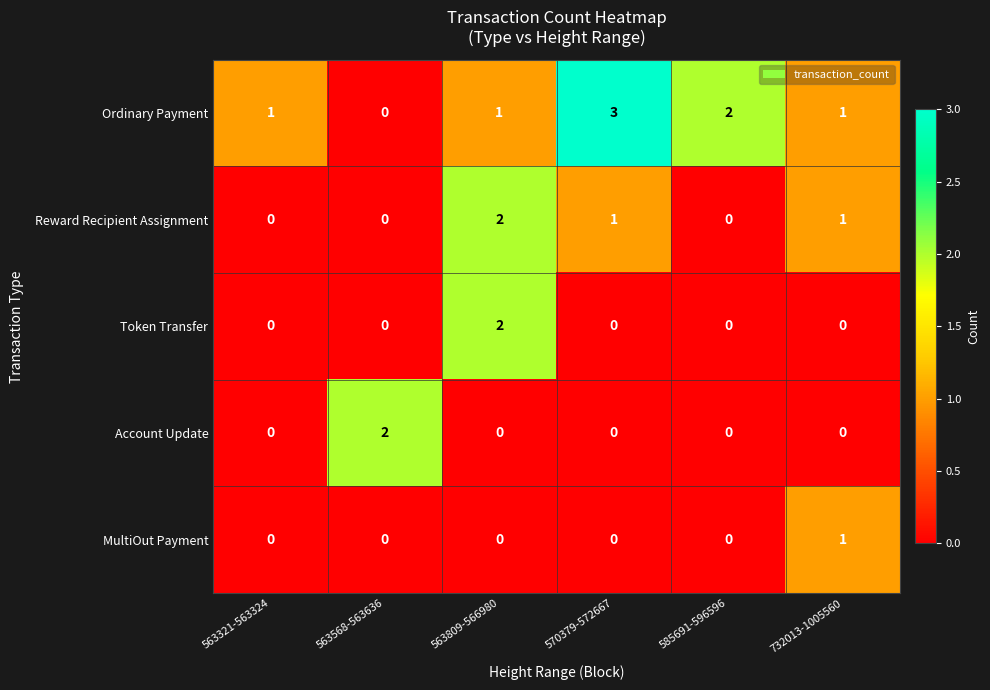

Reading left to right, list all the values displayed in this chart.

Ordinary Payment: 1	0	1	3	2	1
Reward Recipient Assignment: 0	0	2	1	0	1
Token Transfer: 0	0	2	0	0	0
Account Update: 0	2	0	0	0	0
MultiOut Payment: 0	0	0	0	0	1